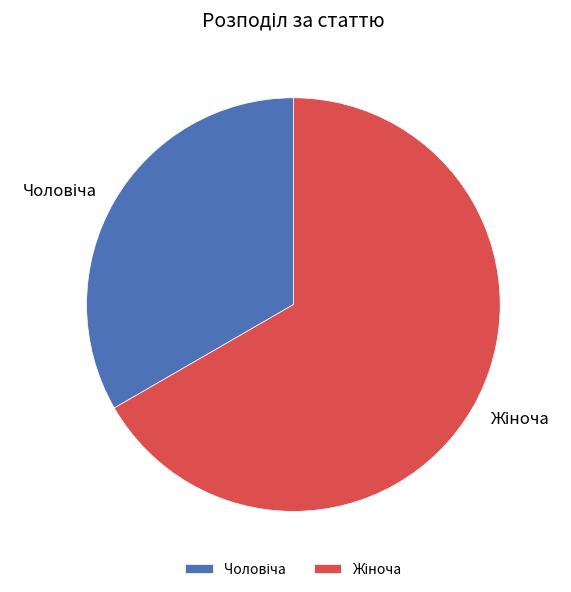

Is there a majority slice in this chart?

Yes